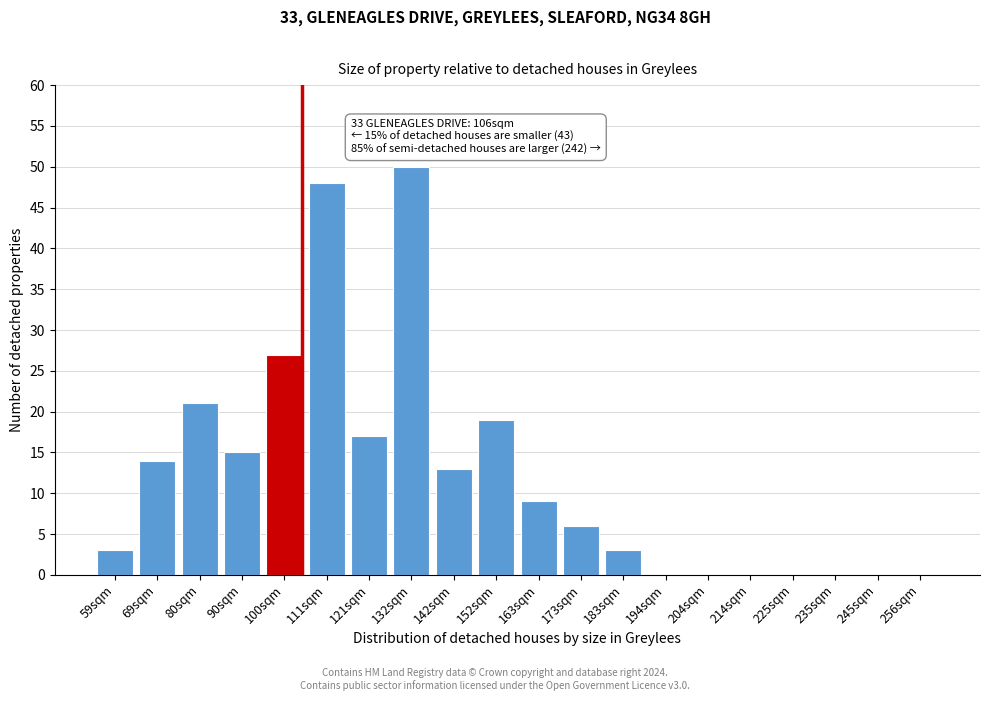

Reading right to left, extract all data points from this chart.

256sqm=0	245sqm=0	235sqm=0	225sqm=0	214sqm=0	204sqm=0	194sqm=0	183sqm=3	173sqm=6	163sqm=9	152sqm=19	142sqm=13	132sqm=50	121sqm=17	111sqm=48	100sqm=27	90sqm=15	80sqm=21	69sqm=14	59sqm=3